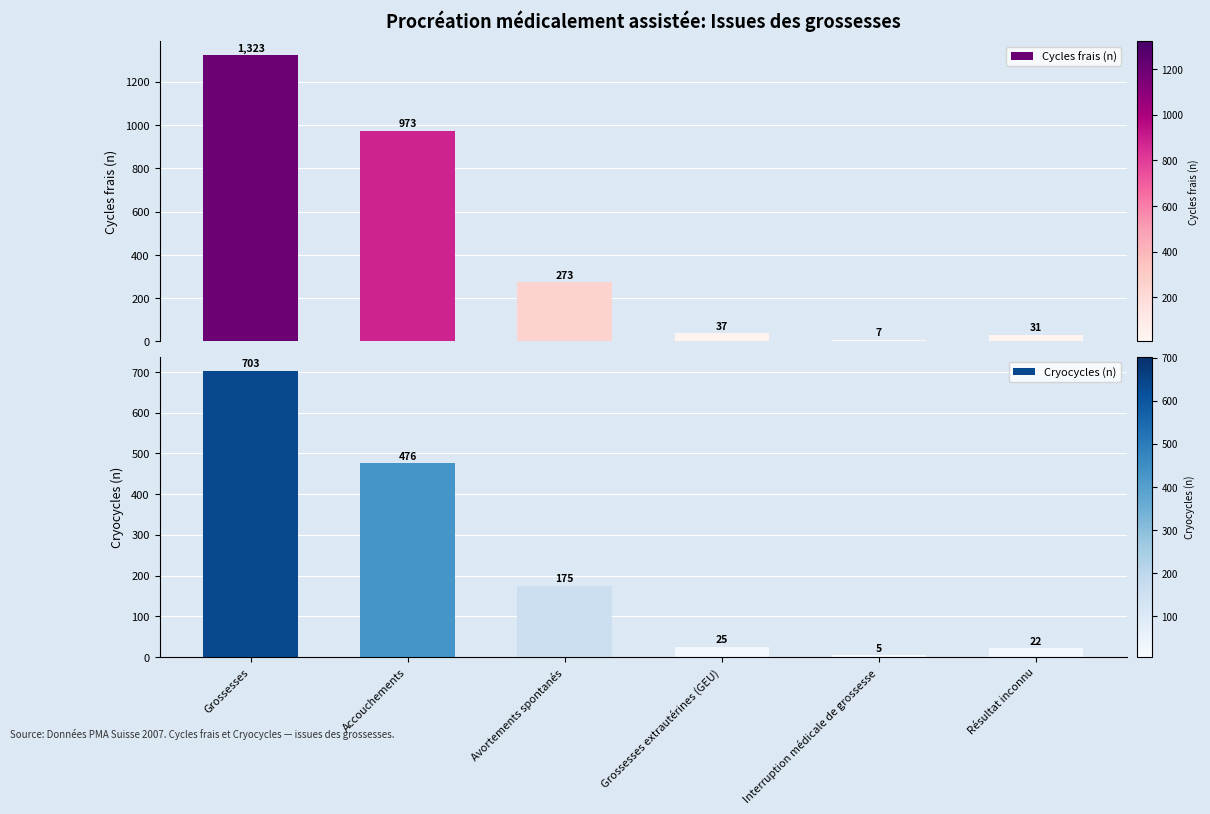

What is the difference between the Cycles frais (n) values at Grossesses and Résultat inconnu?

1292